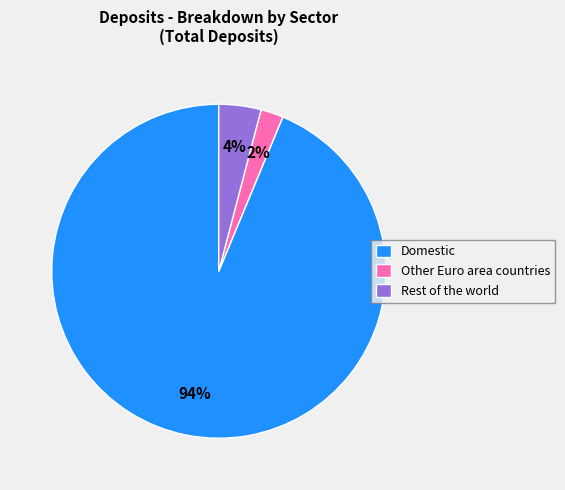

Rank the categories by value from lowest to highest.

Other Euro area countries, Rest of the world, Domestic